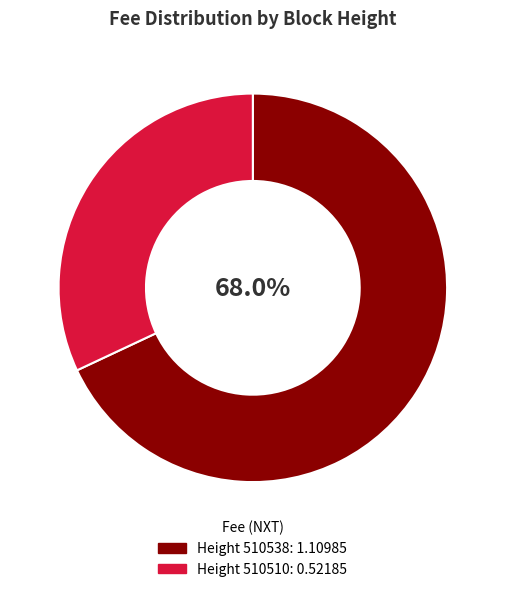

Is there a majority slice in this chart?

Yes